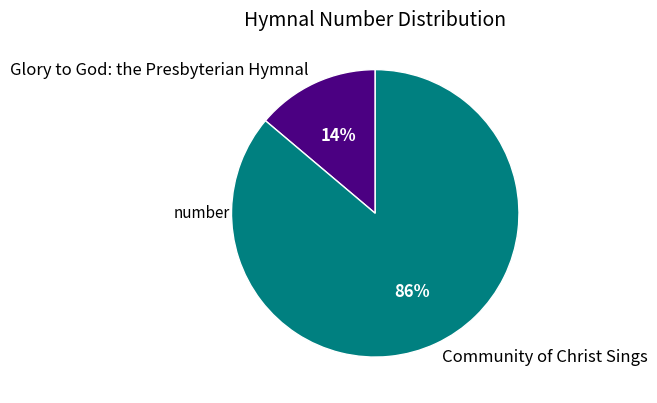

What percentage is the Glory to God: the Presbyterian Hymnal slice, to the nearest percent?

14%